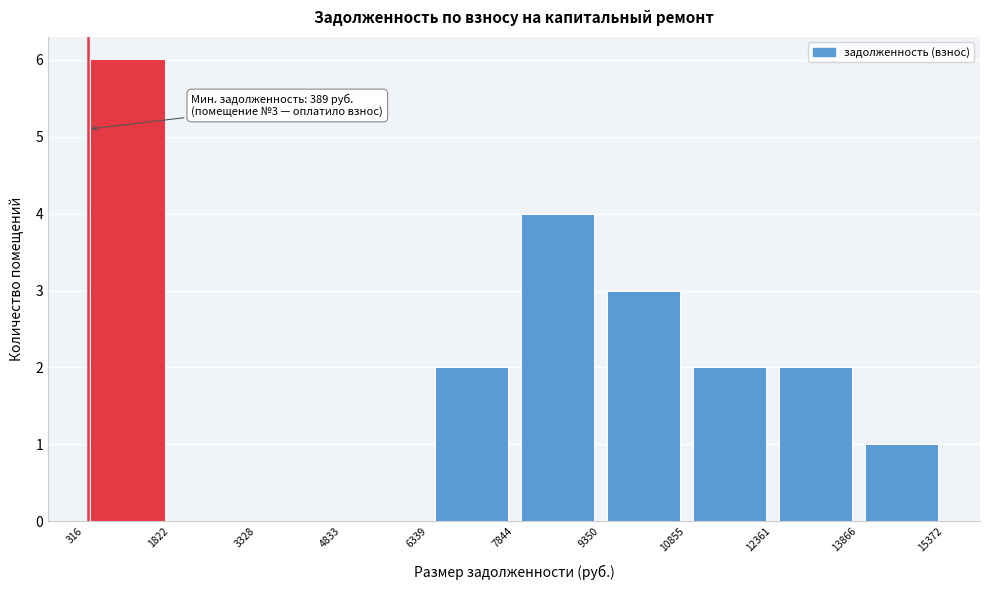

Over which range of the x-axis is the bar tallest?

316 to 1822